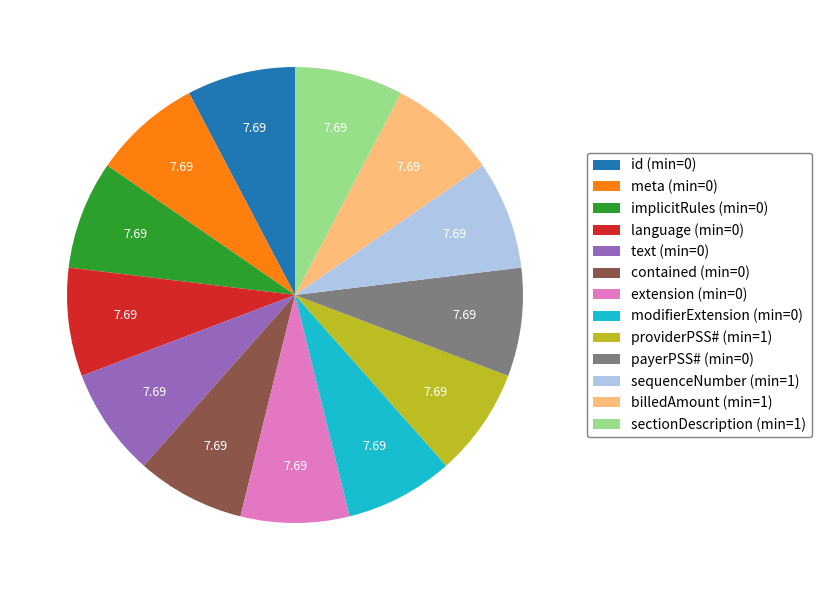

Do sequenceNumber (min=1) and sectionDescription (min=1) together represent more than half of the pie?

No